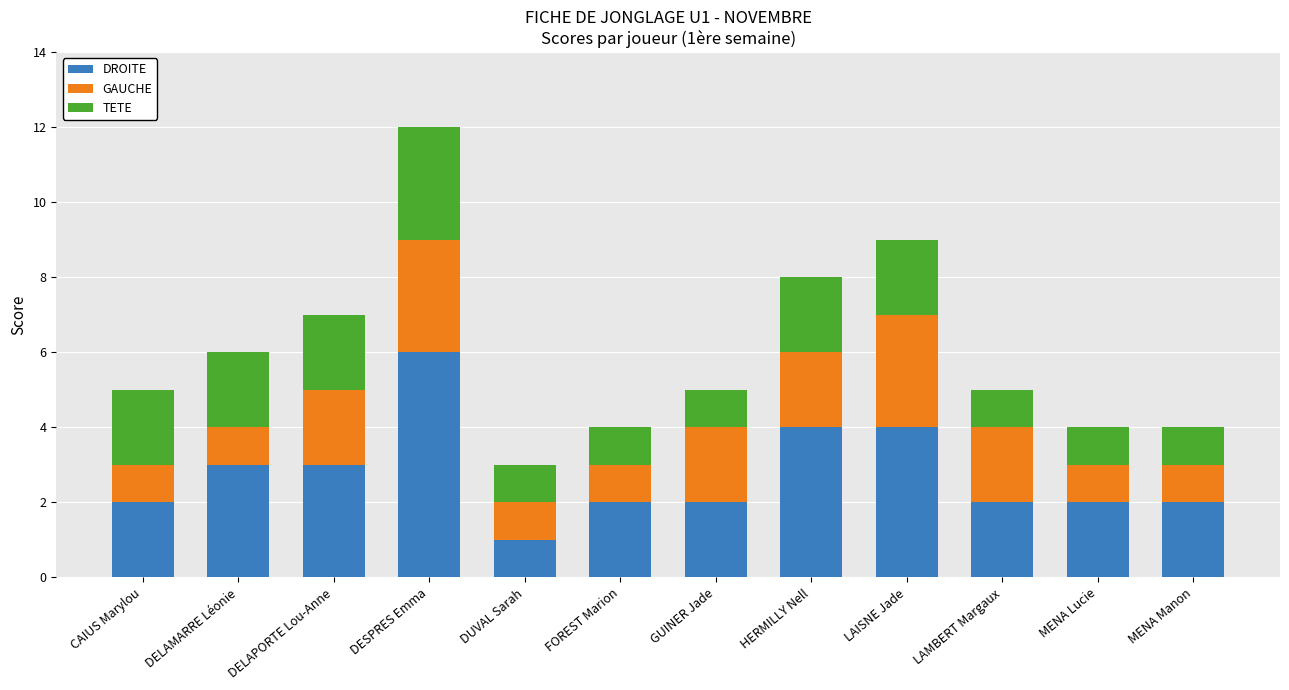

At which category is the sum across all series the highest?

DESPRES Emma